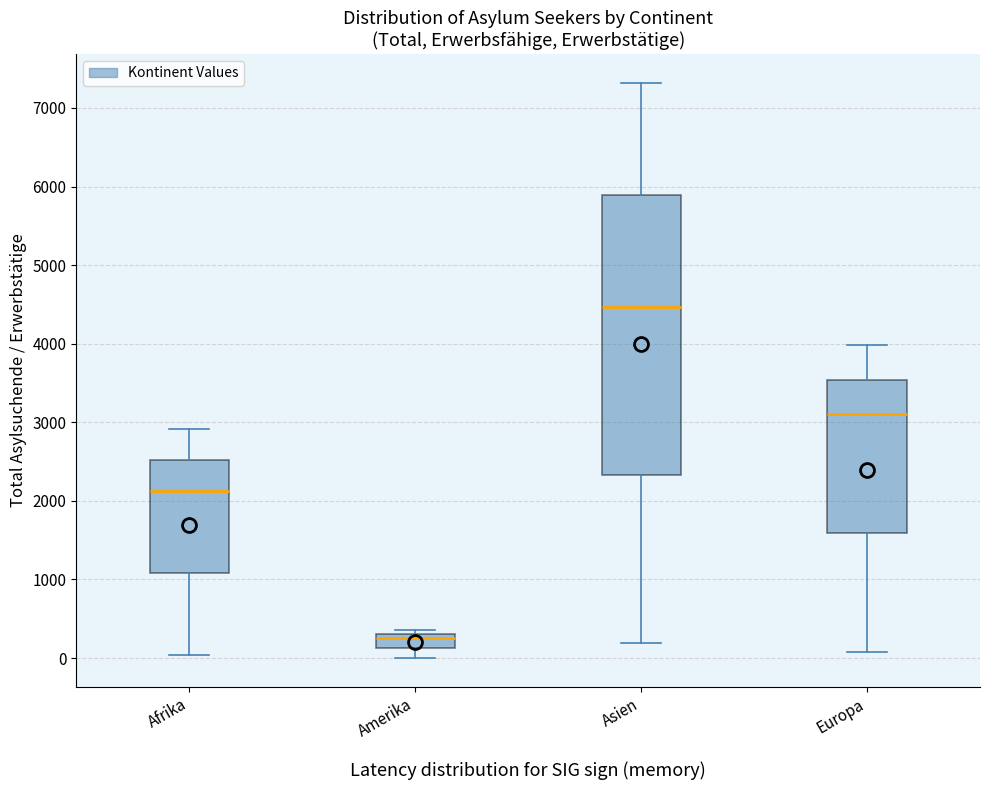

Comparing the boxes themselves (not the whiskers), which one is the tallest?

Asien